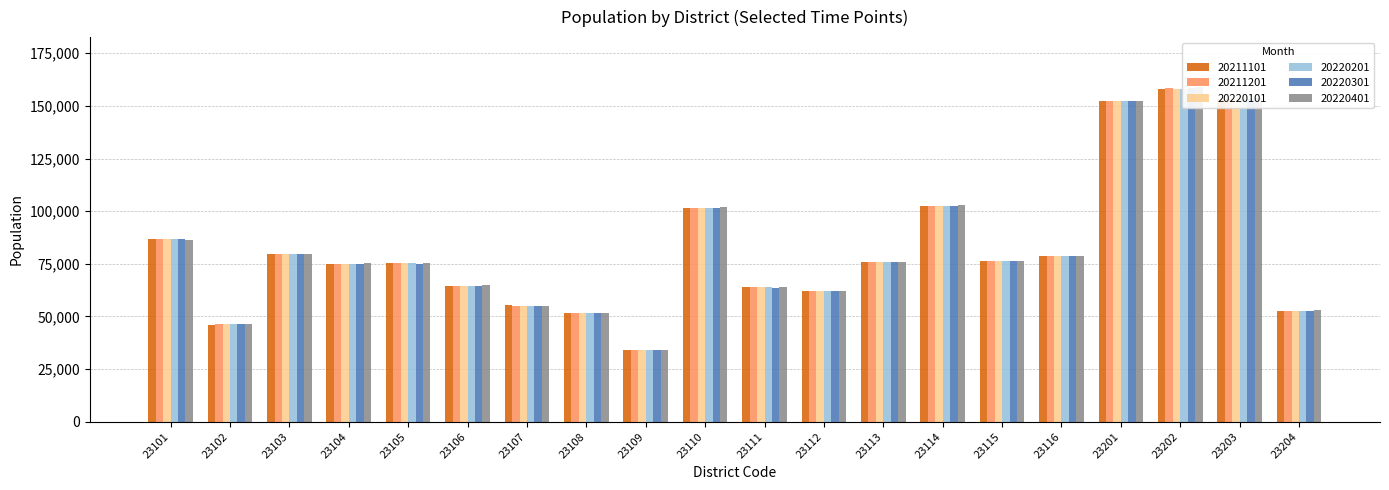

Reading left to right, what are all the values shown in this chart?

20211101: 86965	46164	79835	74828	75255	64337	55214	51781	33966	101544	63931	62239	75780	102496	76452	78758	152419	158260	153272	52749
20211201: 86974	46281	79875	74842	75247	64389	55175	51779	33937	101538	63904	62243	75842	102545	76424	78779	152447	158312	153355	52768
20220101: 86837	46330	79857	74781	75263	64360	55077	51719	33939	101553	63827	62179	75858	102607	76396	78731	152317	158226	153362	52756
20220201: 86729	46310	79772	74797	75159	64397	55046	51686	33890	101500	63753	62119	75831	102634	76389	78697	152158	158259	153346	52732
20220301: 86646	46324	79698	74916	75077	64436	55011	51656	33868	101494	63696	62099	75794	102604	76316	78665	152144	158318	153348	52755
20220401: 86498	46329	79858	75308	75523	64987	55169	51769	34049	101932	63871	62314	75941	102866	76431	78864	152219	158843	153735	52837